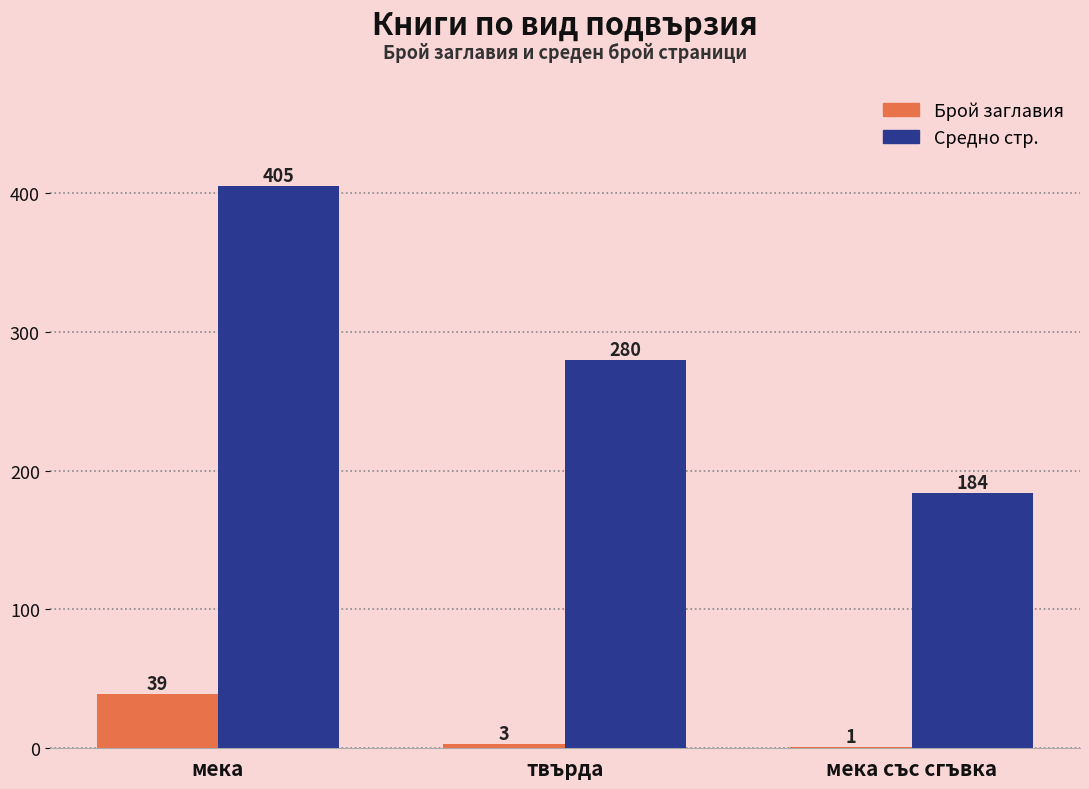

What is the sum of all Средно стр. values?

869